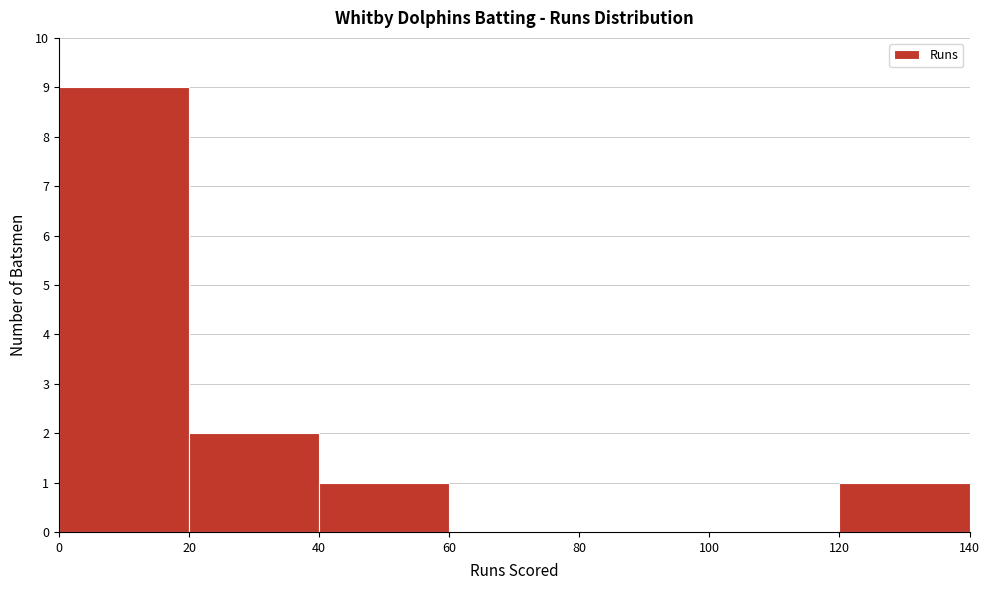

Reading left to right, list every bar in this chart as the range it spans on the x-axis followed by its height. The values are not printed on the chart, so give them approximately, as read against the axis.

0 to 20: 9
20 to 40: 2
40 to 60: 1
60 to 80: 0
80 to 100: 0
100 to 120: 0
120 to 140: 1